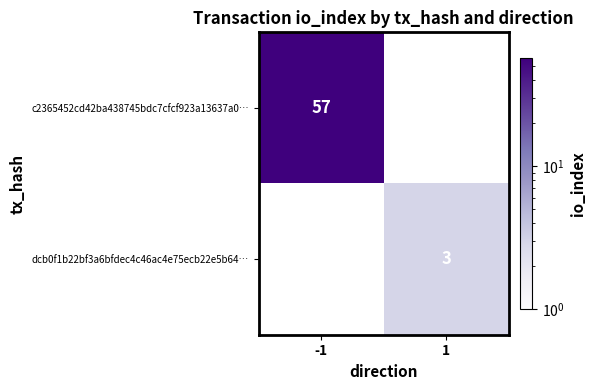

Which category has the highest value across all series?

-1